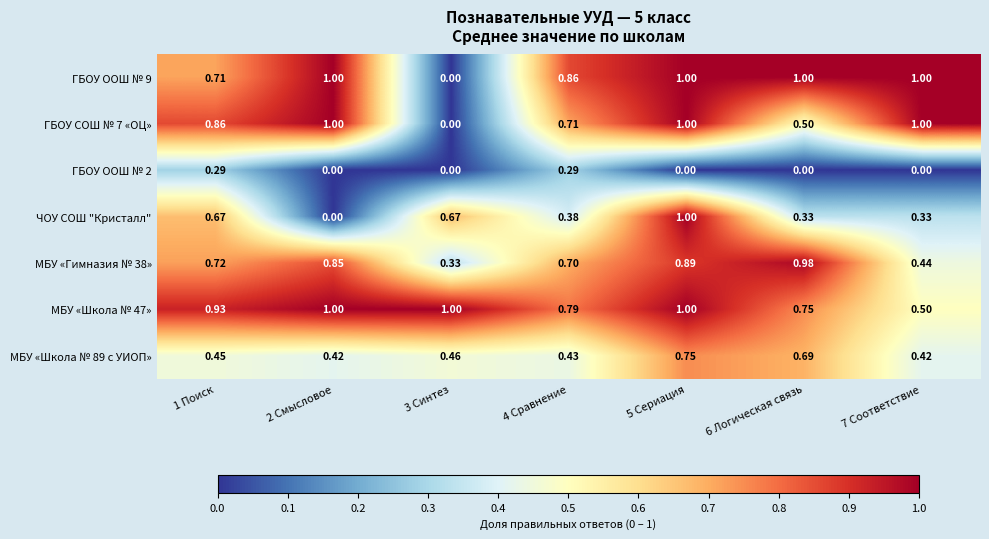

At which category is the sum across all series the highest?

5 Сериация